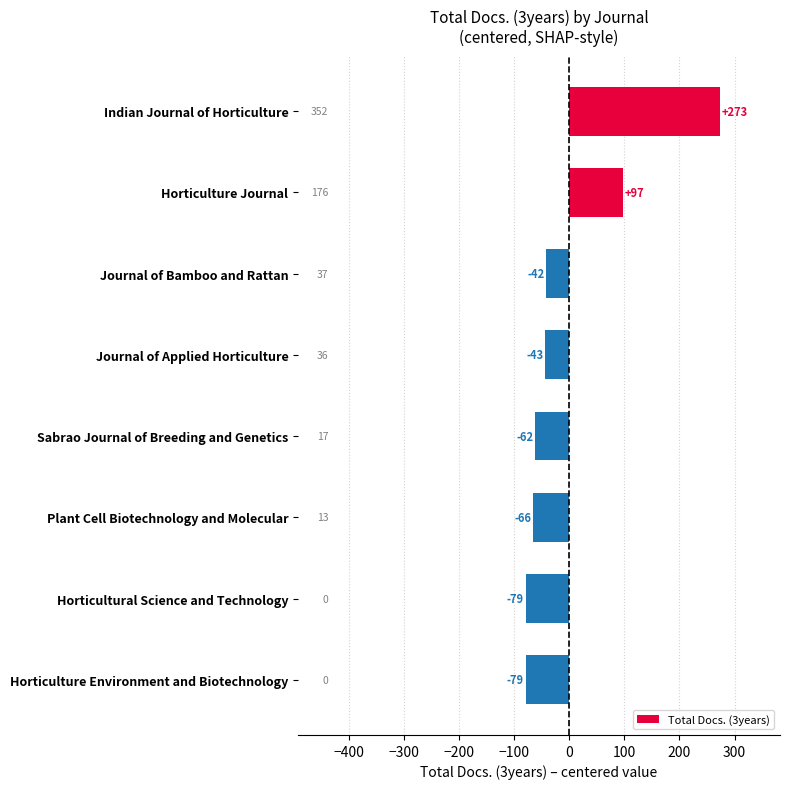

What is the label of the 5th bar from the bottom?

Journal of Applied Horticulture